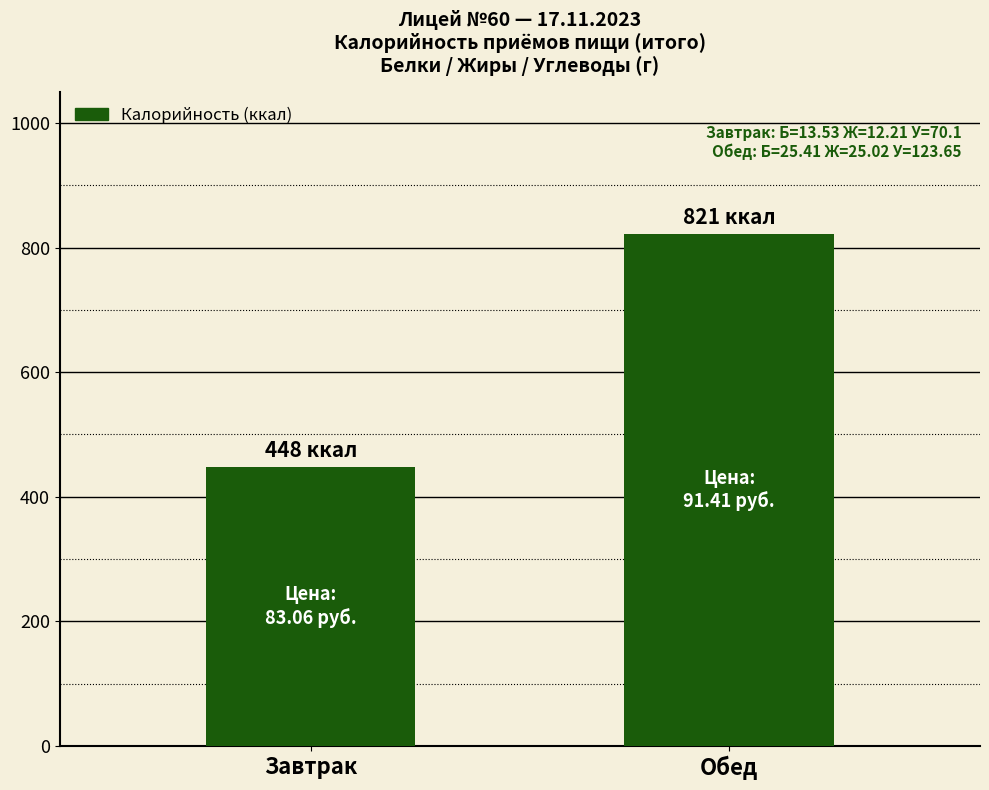

Reading left to right, list all the values displayed in this chart.

Завтрак=447.6	Обед=821.5